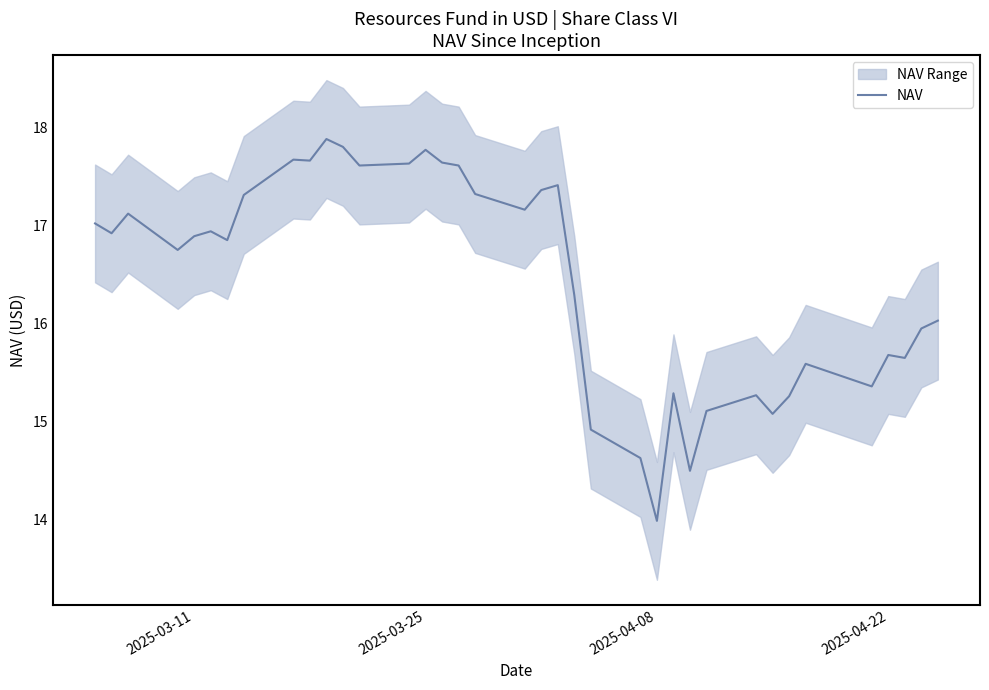

True or false: NAV has a value of 23.4 at 2025-03-25.

False